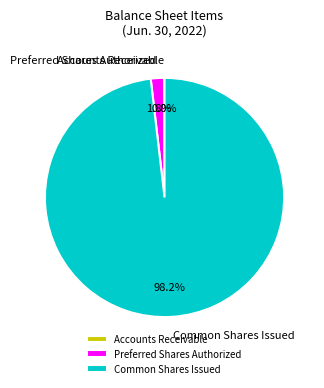

Is the sum of Common Shares Issued and Preferred Shares Authorized greater than half?

Yes